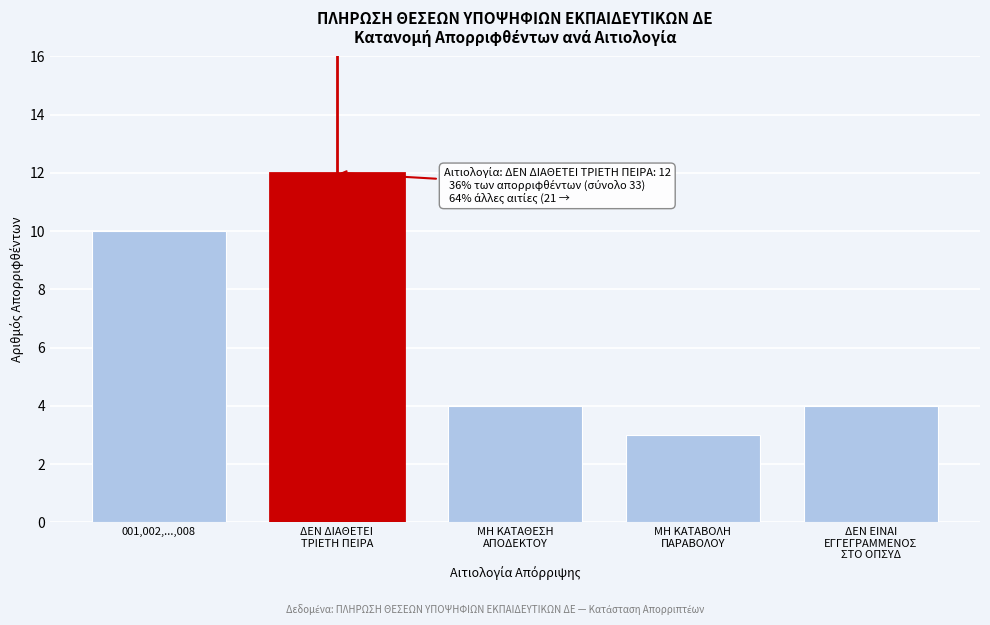

Reading right to left, extract all data points from this chart.

4	3	4	12	10